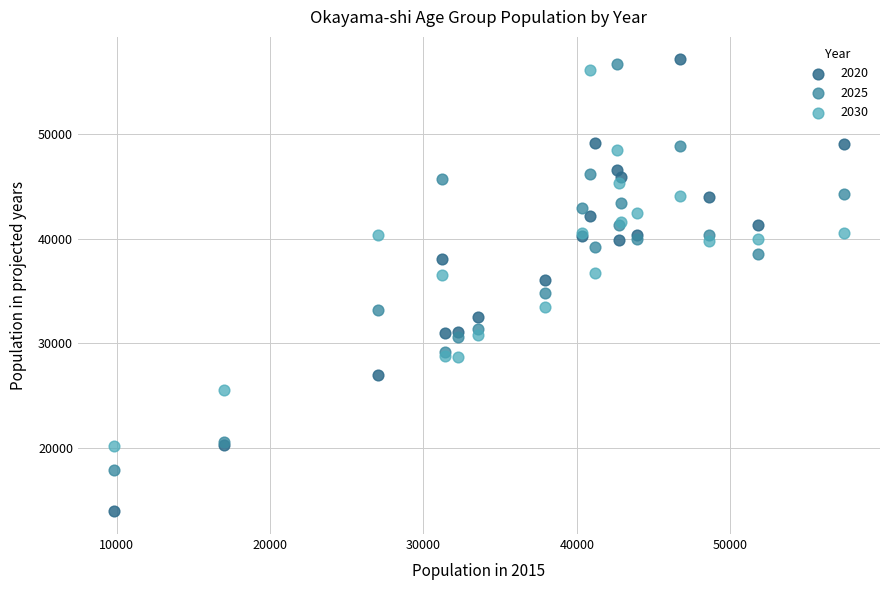

Which series has the largest Y range (max minus min)?

2020